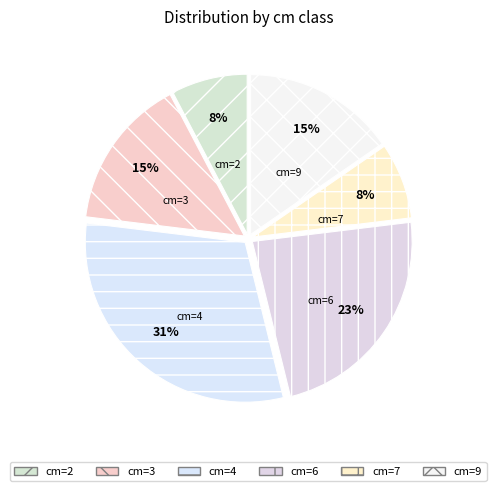

Between cm=9 and cm=2, which is larger?

cm=9